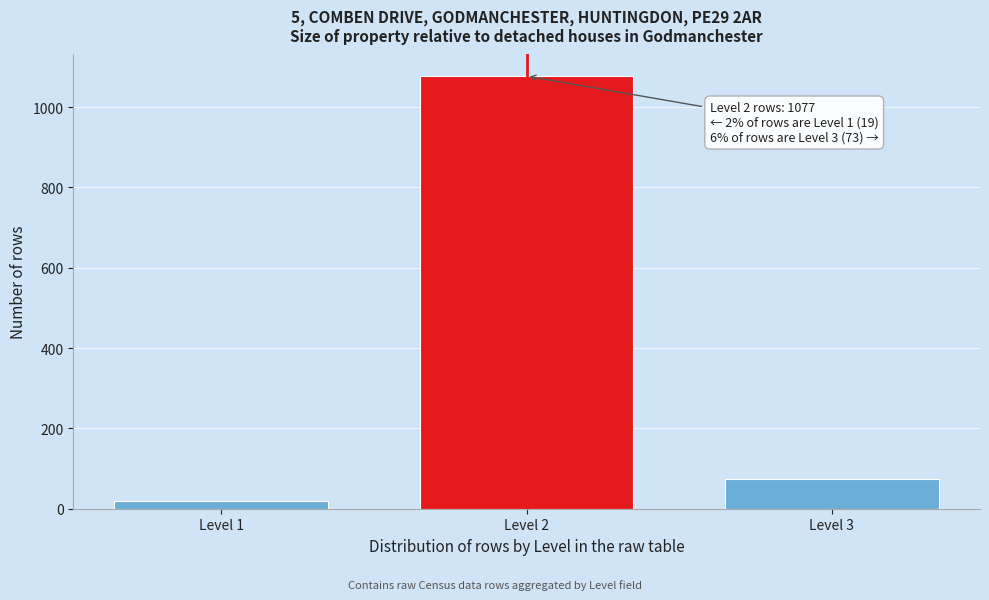

Reading left to right, what are all the values shown in this chart?

19	1077	73